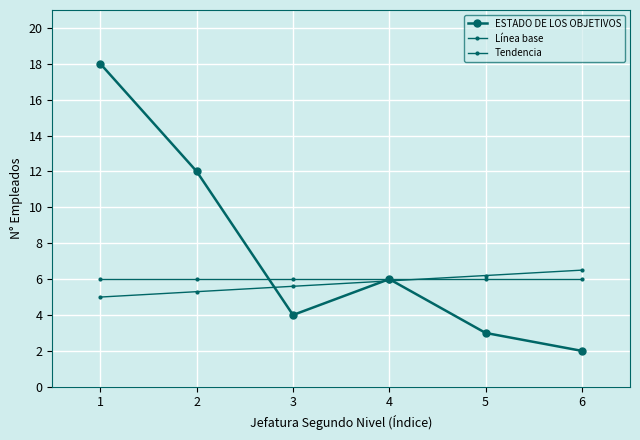

How many lines are shown in the chart?

3